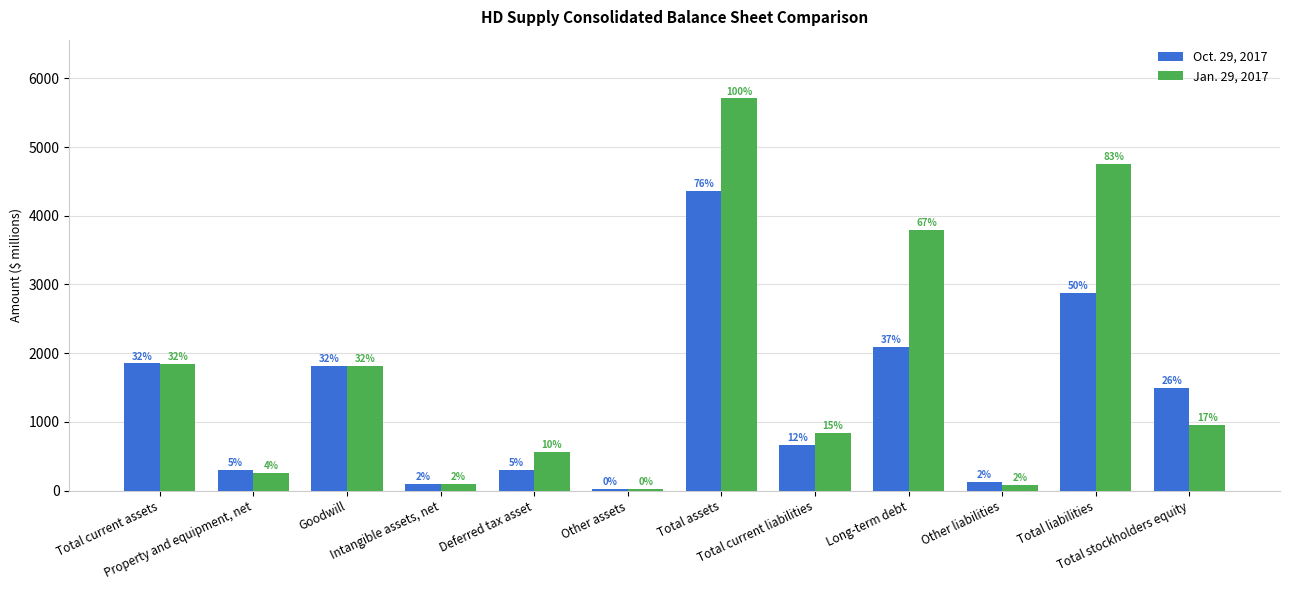

Between Long-term debt and Total liabilities, which series saw the biggest shift?

Jan. 29, 2017